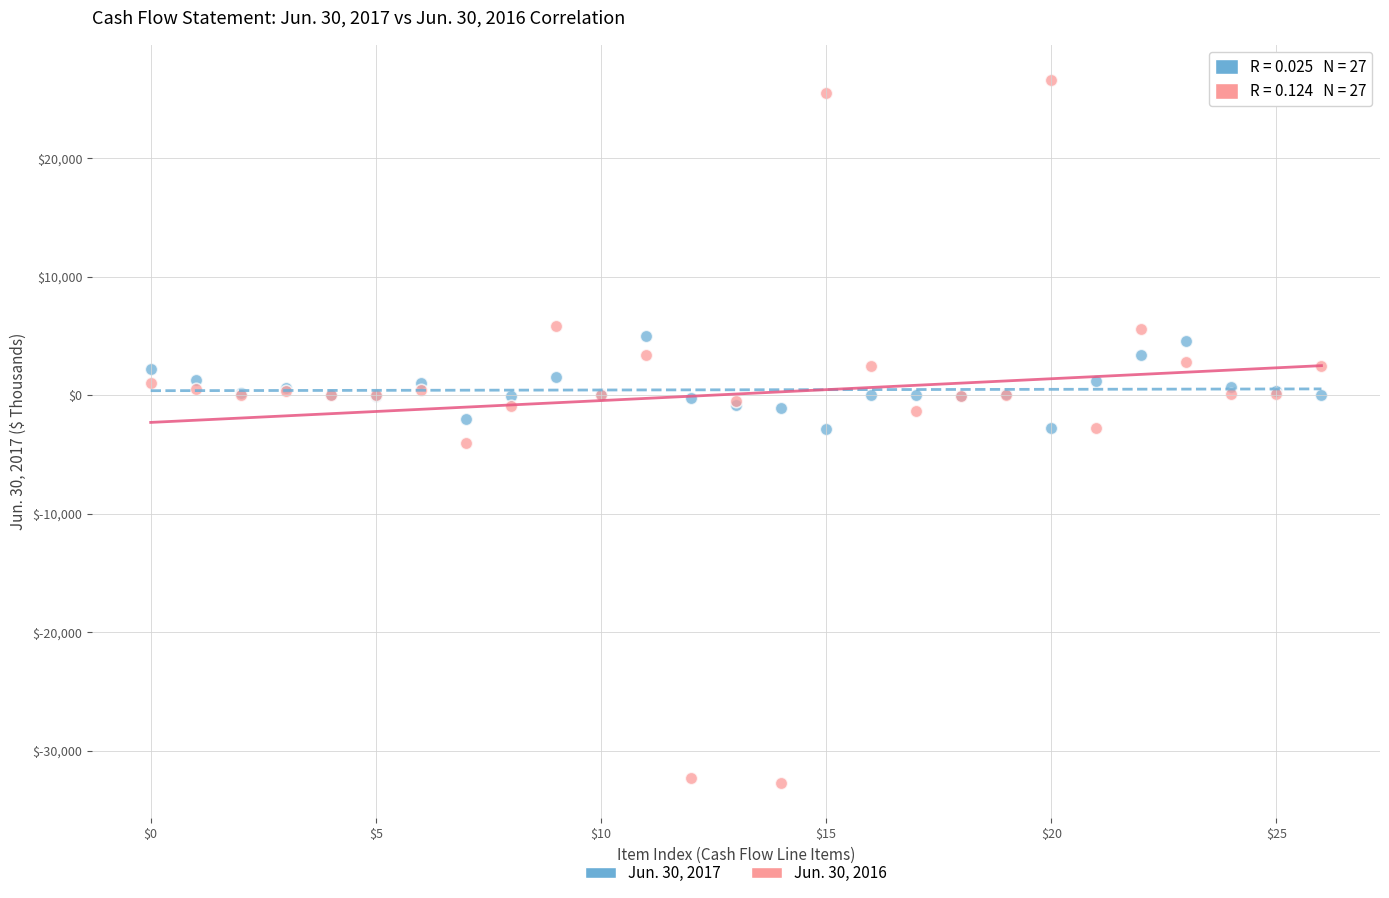

Which series contains the lowest Y value?

Jun. 30, 2016